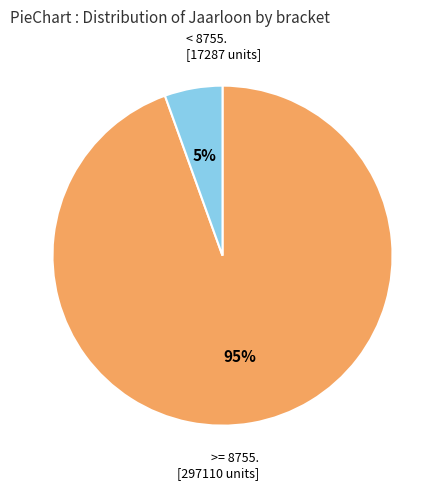

Does any single category account for the majority?

Yes